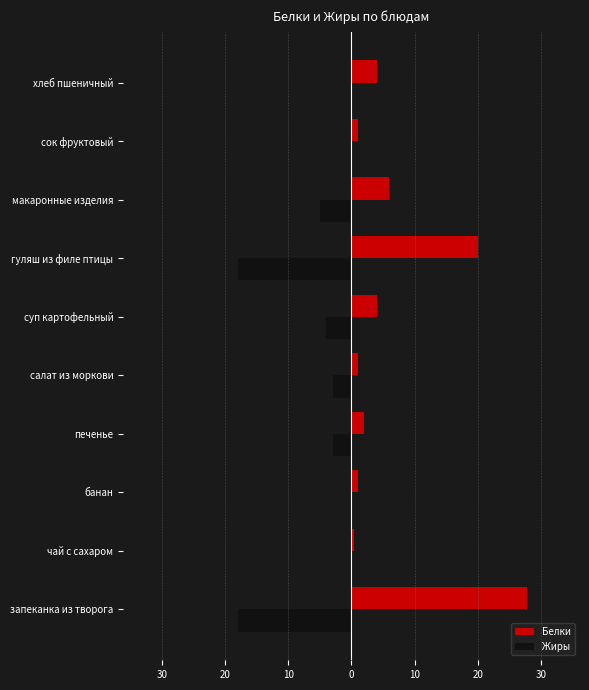

Reading right to left, list all the values displayed in this chart.

Белки: 4.0	1.0	6.0	20.0	4.0	1.0	2.0	1.0	0.4	27.8
Жиры: 0.0	0.0	-5.0	-18.0	-4.0	-3.0	-3.0	0.0	0.0	-18.0